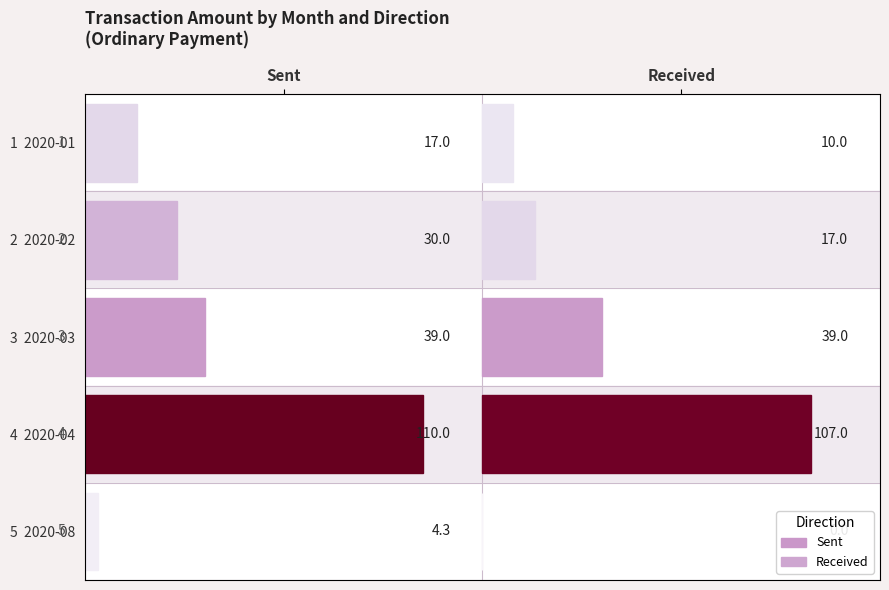

What is the greatest value displayed?

110.0